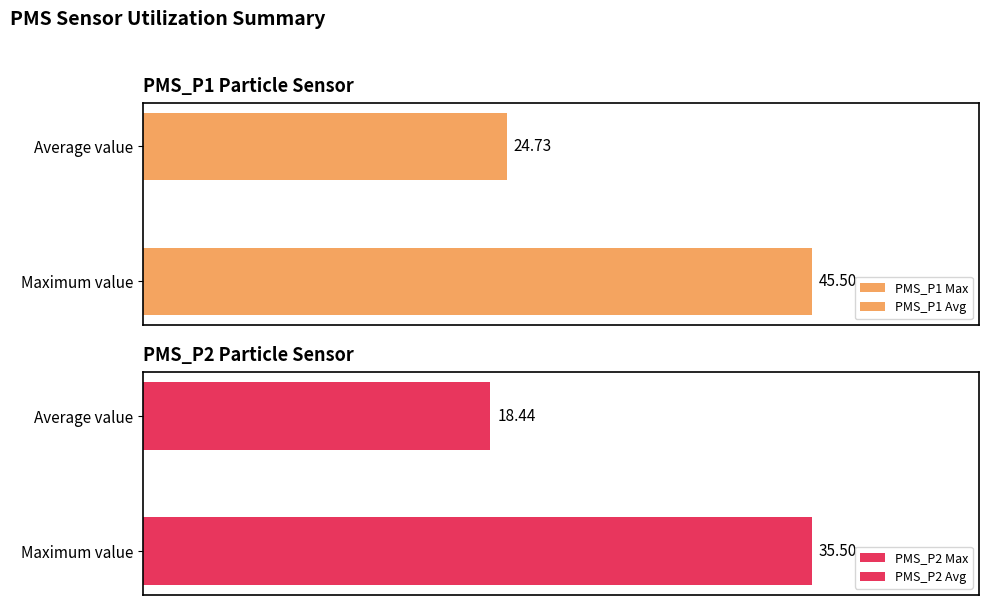

True or false: PMS_P2 has a value of 24.2 at 01:35.

False